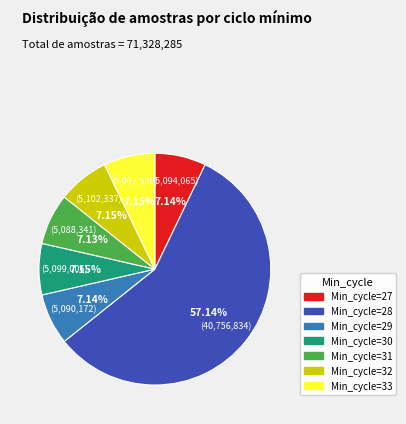

To the nearest percent, what is the combined percentage of Min_cycle=33 and Min_cycle=32?

14%